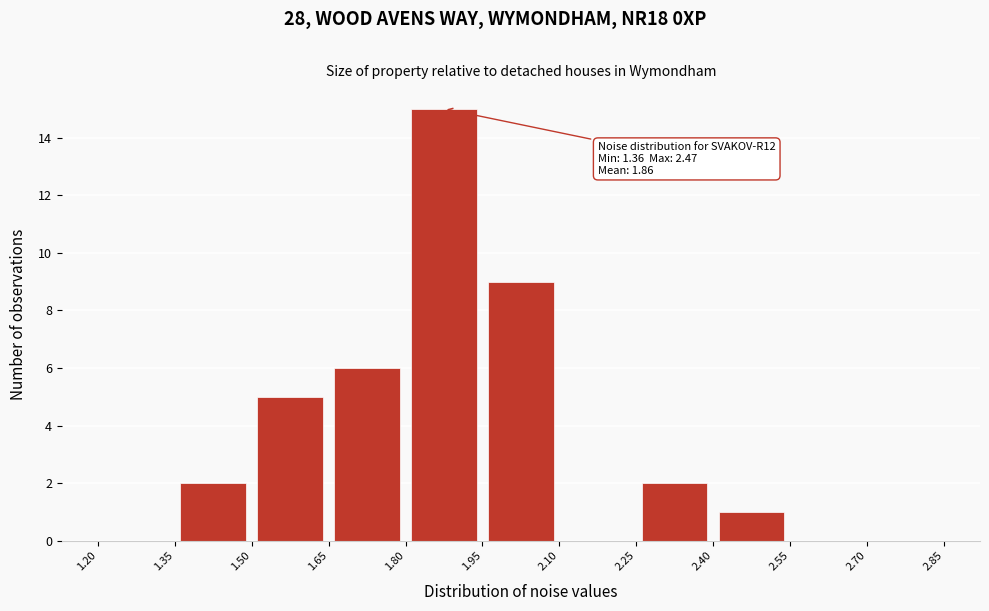

Which range on the x-axis has the tallest bar?

1.80 to 1.95